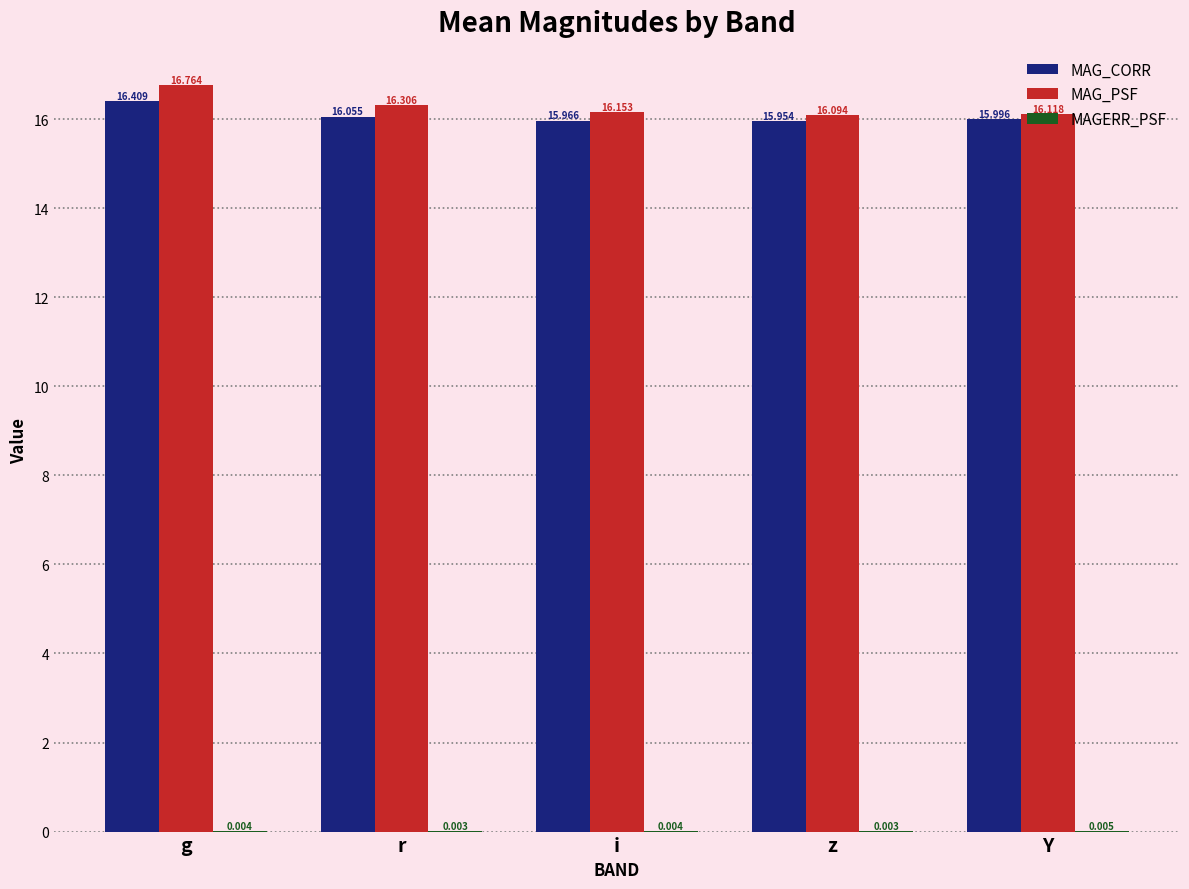

Between i and z, which series saw the biggest shift?

MAG_PSF